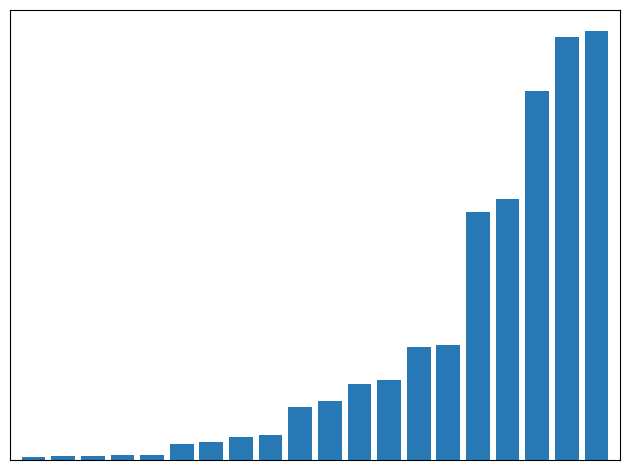

Are the bars horizontal?

No